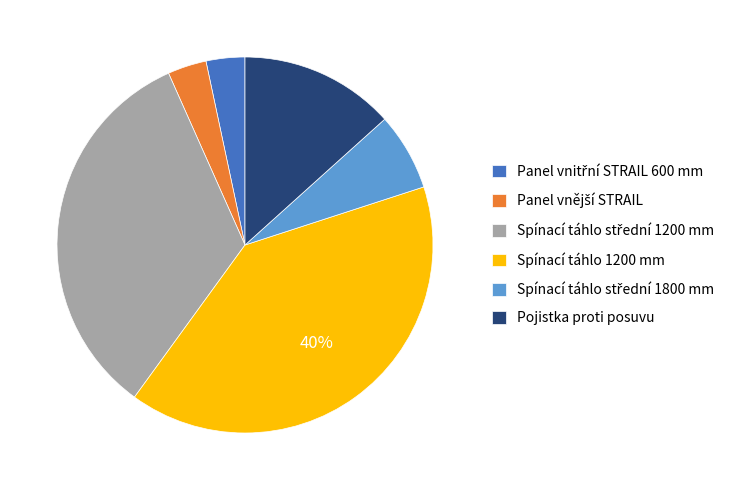

Is it true that Spínací táhlo 1200 mm is 31% of the pie?

False